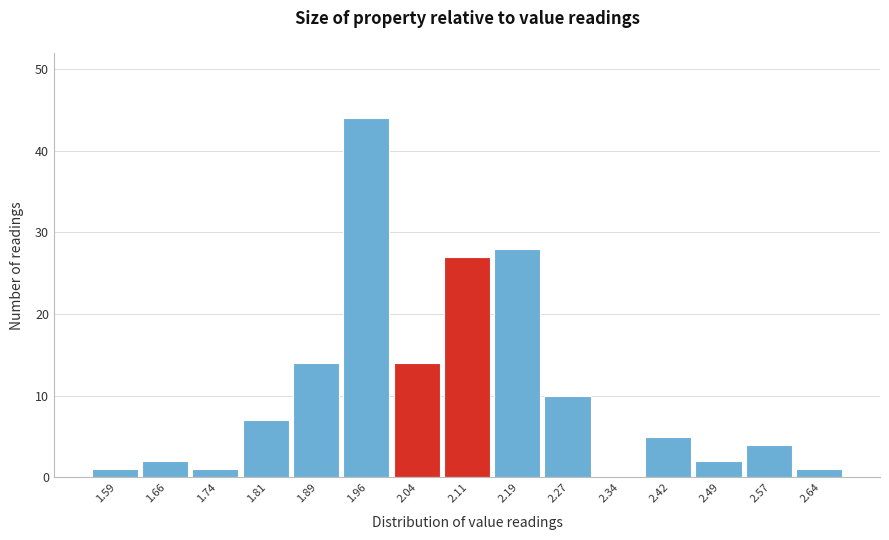

What is the height of the bar covering 2.38 to 2.45 on the x-axis? Neither the bar edges nor the heights are printed on the chart, so give them approximately, as read against the axes.

5